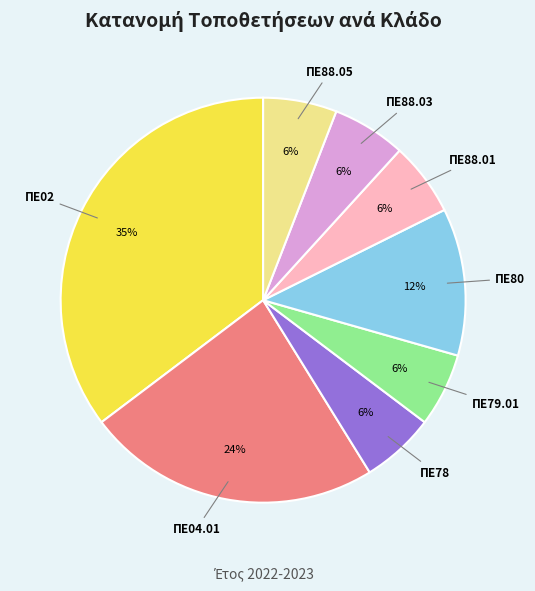

To the nearest percent, what is the average slice percentage?

12%